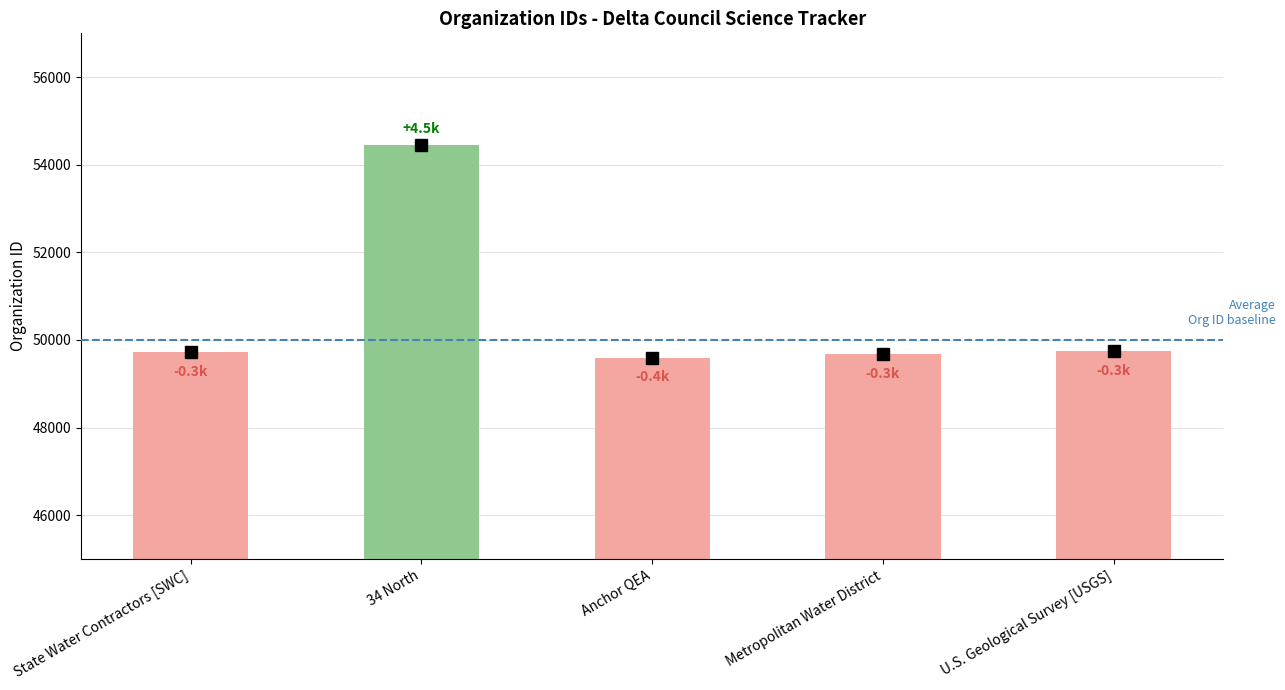

What is the value of the 4th bar from the left?

49671